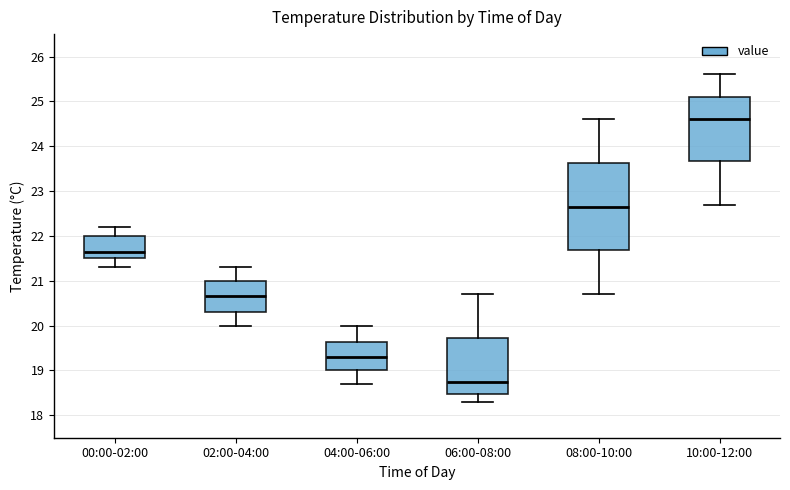

Comparing the boxes themselves (not the whiskers), which one is the tallest?

08:00-10:00